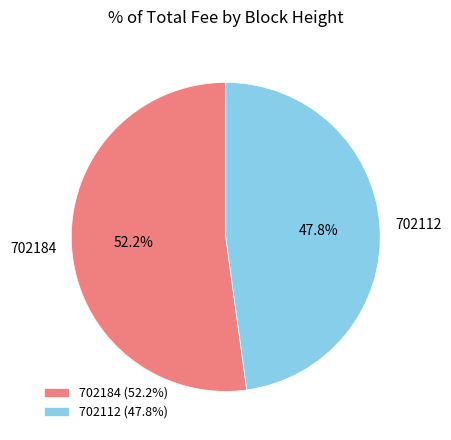

To the nearest percent, what is the difference between the largest and smallest slice percentages?

4%